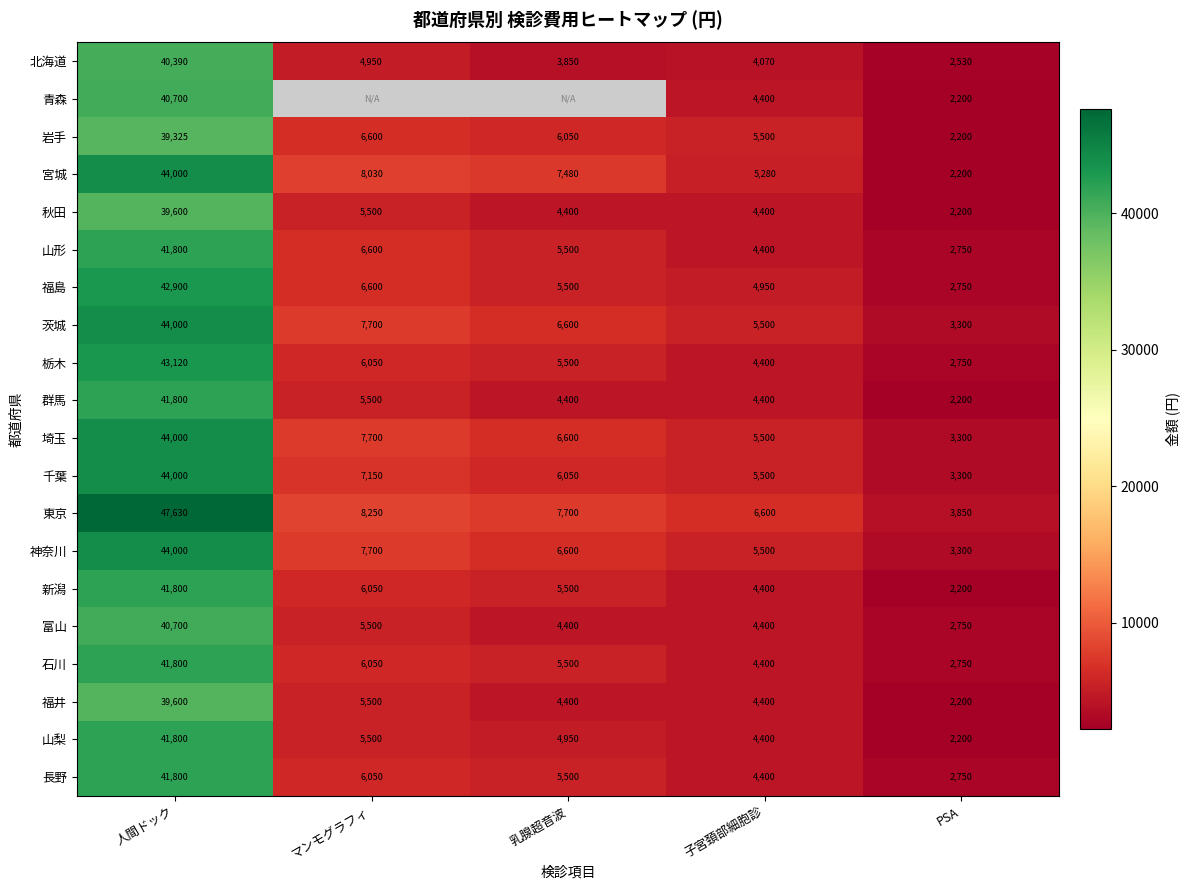

Between 乳腺超音波 and PSA, which is larger?

乳腺超音波